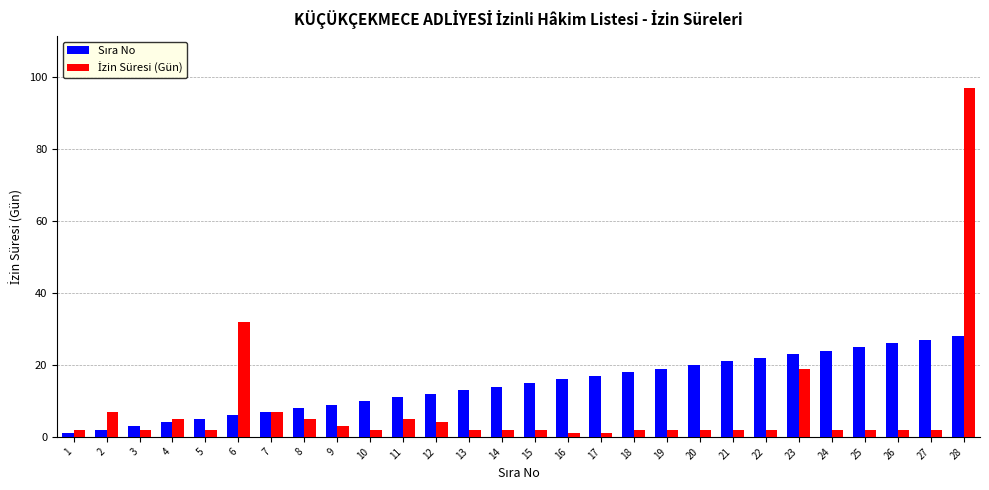

At which category is the sum across all series the highest?

28